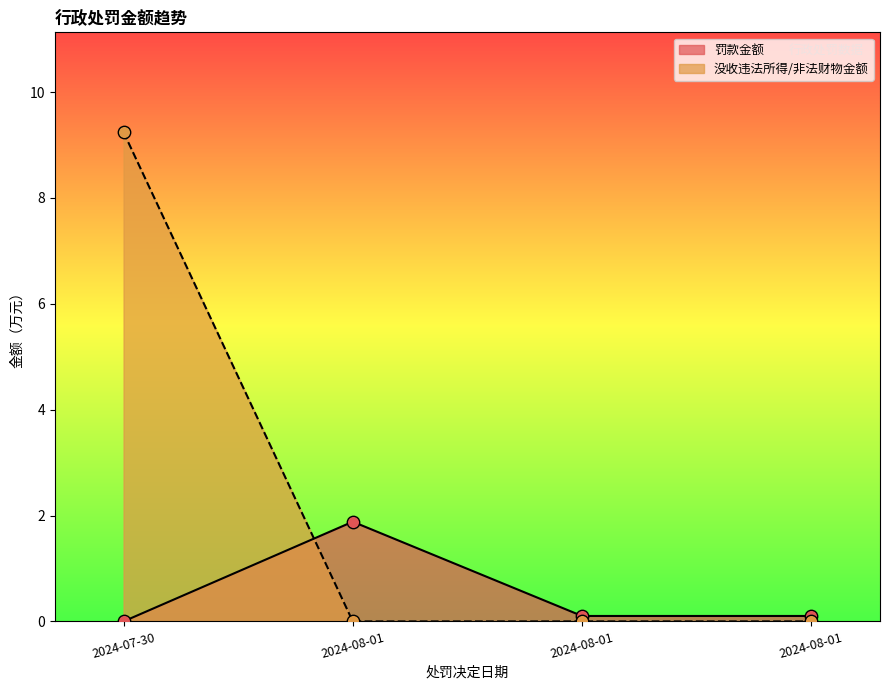

Which series contains the lowest Y value?

罚款金额